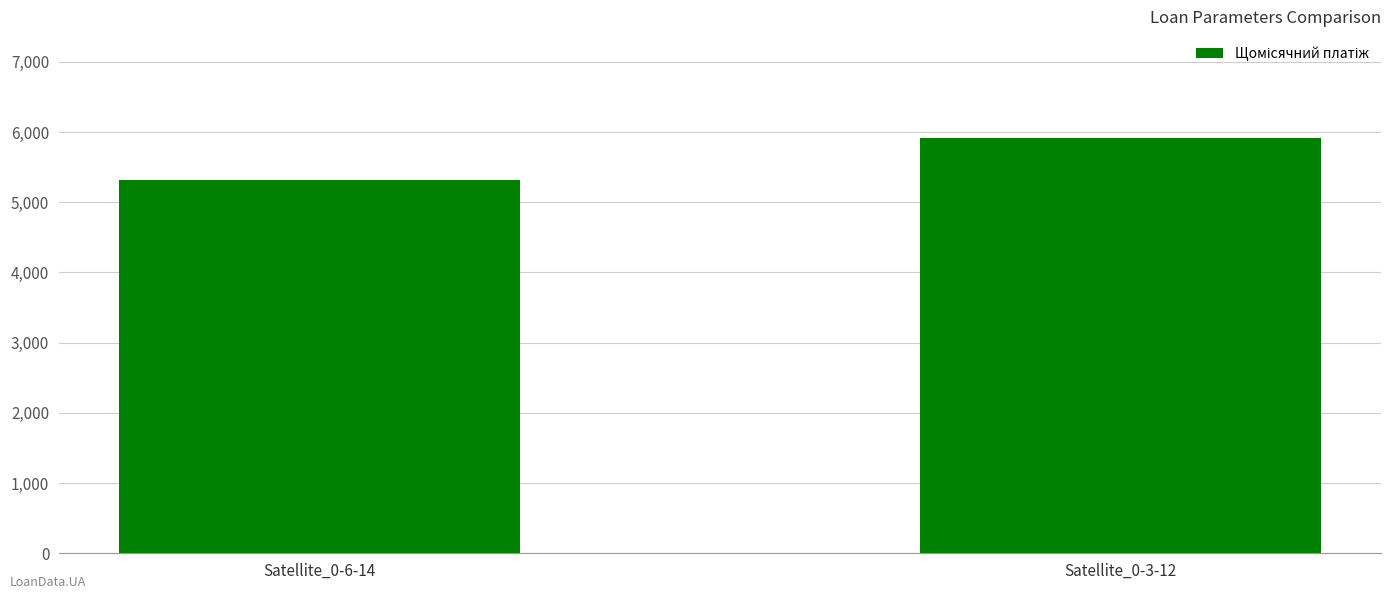

What is the value of the 2nd bar from the left?

5916.9